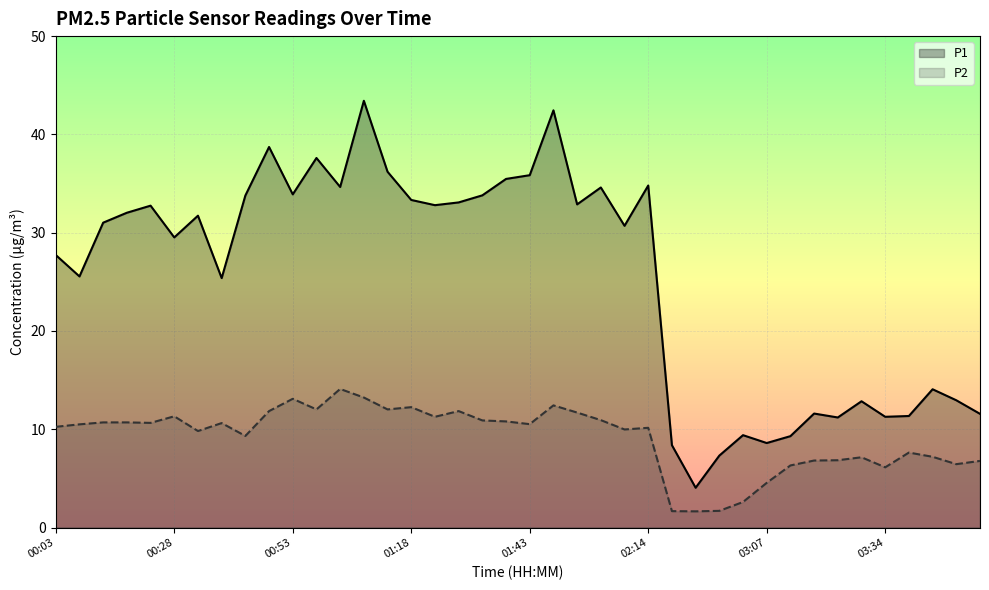

Reading left to right, list all the values displayed in this chart.

P1: 00:03=27.7	00:08=25.6	00:13=31.0	00:18=32.0	00:23=32.8	00:28=29.5	00:33=31.7	00:38=25.4	00:43=33.8	00:48=38.7	00:53=33.9	00:58=37.6	01:03=34.6	01:08=43.4	01:13=36.2	01:18=33.3	01:23=32.8	01:28=33.1	01:33=33.8	01:38=35.5	01:43=35.9	01:48=42.5	01:53=32.9	01:58=34.6	02:09=30.7	02:14=34.8	02:46=8.4	02:51=4.0	02:57=7.3	03:02=9.4	03:07=8.6	03:13=9.3	03:18=11.6	03:23=11.2	03:28=12.8	03:34=11.3	03:49=11.3	03:55=14.1	04:00=12.9	04:05=11.6
P2: 00:03=10.2	00:08=10.5	00:13=10.7	00:18=10.7	00:23=10.7	00:28=11.3	00:33=9.8	00:38=10.6	00:43=9.3	00:48=11.8	00:53=13.1	00:58=12.0	01:03=14.1	01:08=13.2	01:13=12.0	01:18=12.2	01:23=11.3	01:28=11.8	01:33=10.9	01:38=10.8	01:43=10.5	01:48=12.4	01:53=11.7	01:58=10.9	02:09=10.0	02:14=10.2	02:46=1.7	02:51=1.6	02:57=1.7	03:02=2.6	03:07=4.5	03:13=6.3	03:18=6.8	03:23=6.8	03:28=7.2	03:34=6.1	03:49=7.6	03:55=7.2	04:00=6.5	04:05=6.8